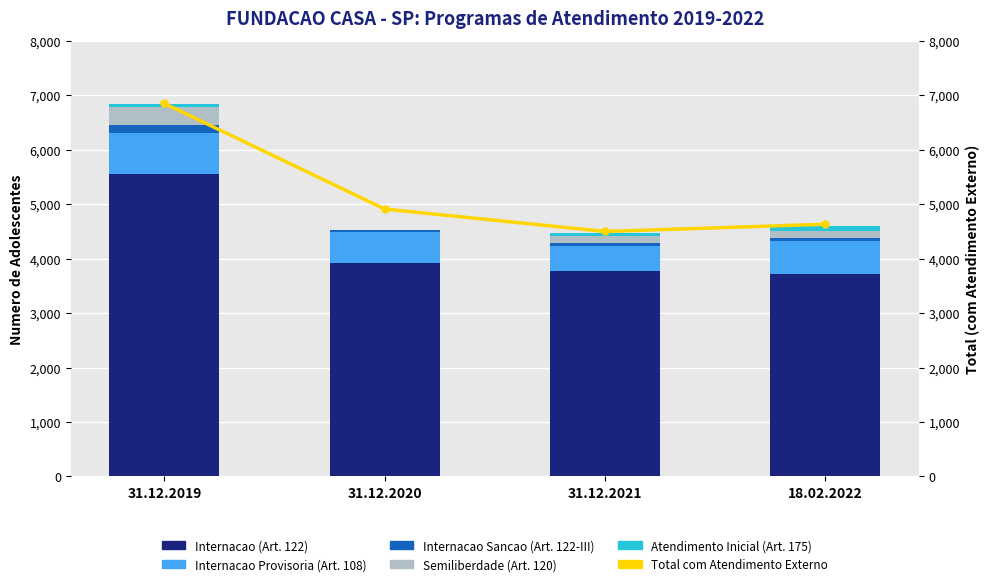

Reading left to right, extract all data points from this chart.

Internacao (Art. 122): 31.12.2019=5555	31.12.2020=3929	31.12.2021=3765	18.02.2022=3717
Internacao Provisoria (Art. 108): 31.12.2019=753	31.12.2020=555	31.12.2021=470	18.02.2022=615
Internacao Sancao (Art. 122-III): 31.12.2019=145	31.12.2020=33	31.12.2021=48	18.02.2022=53
Semiliberdade (Art. 120): 31.12.2019=330	31.12.2020=0	31.12.2021=136	18.02.2022=121
Atendimento Inicial (Art. 175): 31.12.2019=48	31.12.2020=15	31.12.2021=51	18.02.2022=99
Total com Atendimento Externo: 31.12.2019=6850	31.12.2020=4911	31.12.2021=4499	18.02.2022=4632